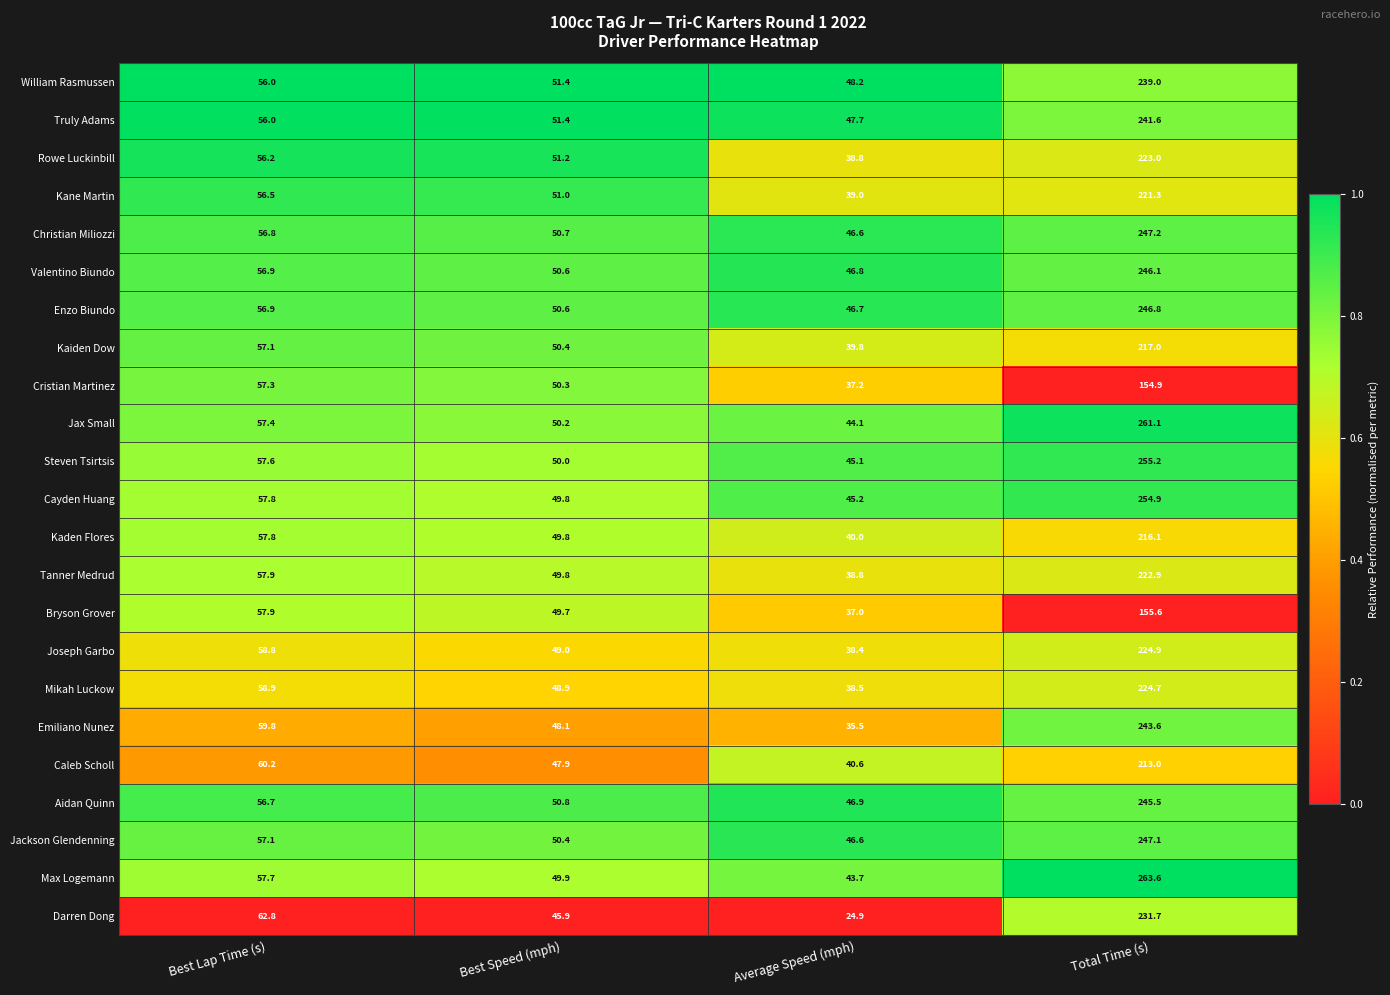

Where does the Joseph Garbo series first go above 58?

Best Lap Time (s)